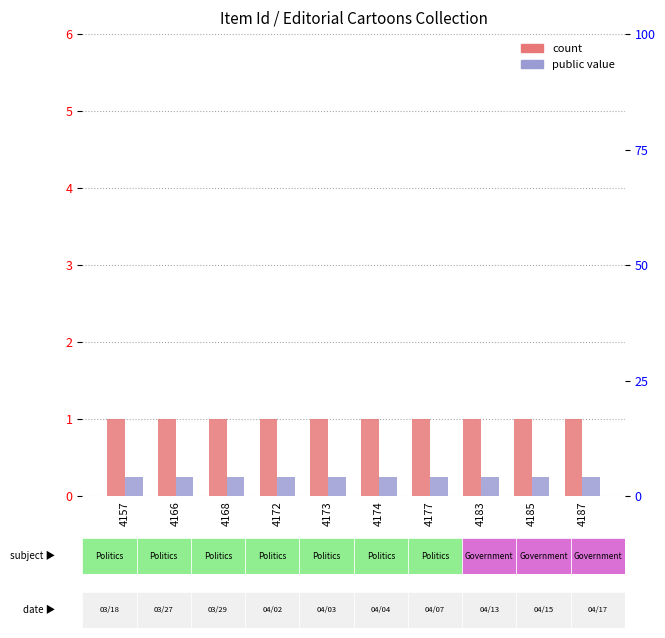

At how many categories does at least one series exceed 0?

10